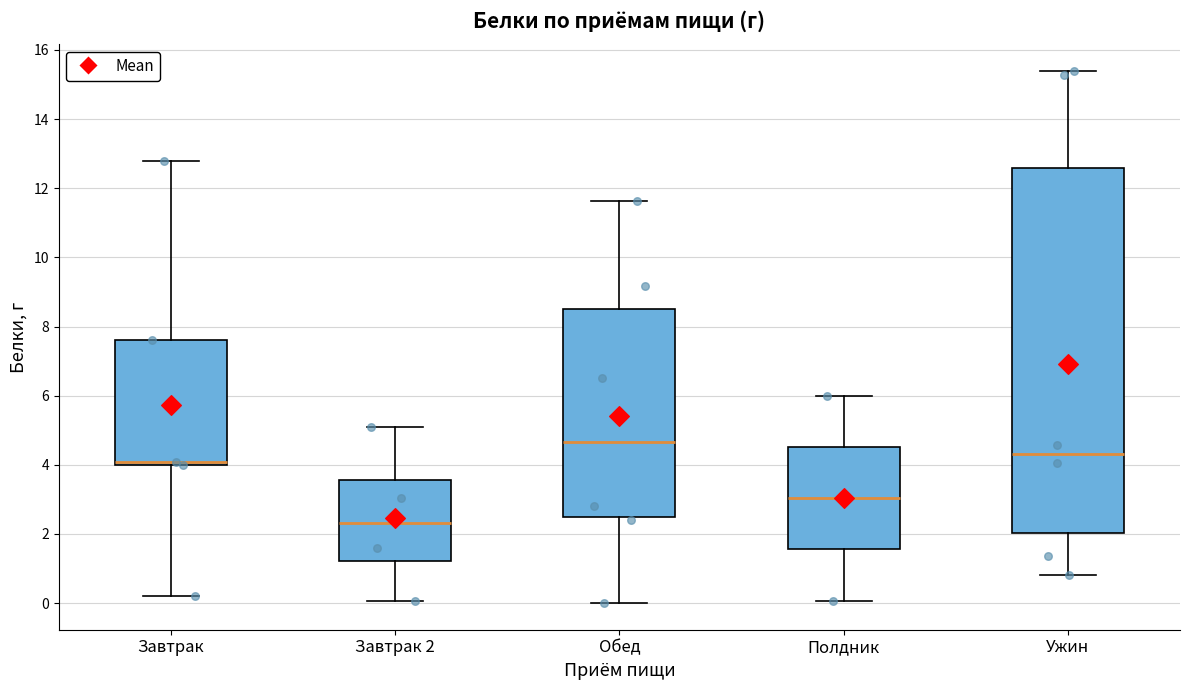

Reading left to right, transcribe this box plot: for each box, give where its median line is, the range the box spans, and where its two whiskers end, as read against the y-axis. The values are not printed on the chart, so give them approximately, as read against the axis.

Завтрак: median 4.0 (just above the box's lower edge), box 4.0 to 7.6, whiskers 0.2 to 12.8
Завтрак 2: median 2.4, box 1.2 to 3.6, whiskers 0.0 to 5.0
Обед: median 4.6, box 2.6 to 8.4, whiskers 0.0 to 11.6
Полдник: median 3.0, box 1.6 to 4.6, whiskers 0.0 to 6.0
Ужин: median 4.4, box 2.0 to 12.6, whiskers 0.8 to 15.4